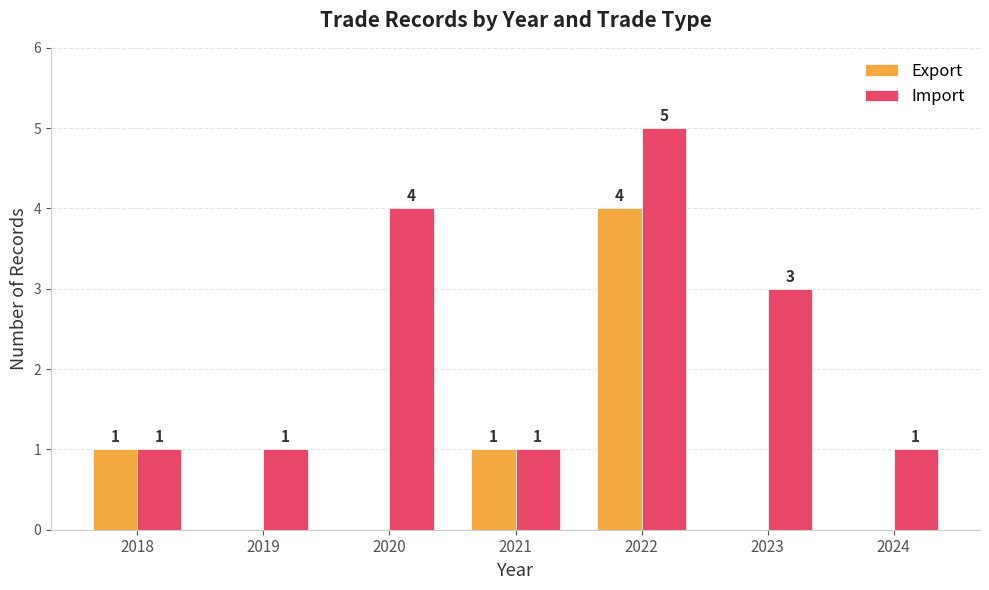

What value does the Import series have at 2019?

1